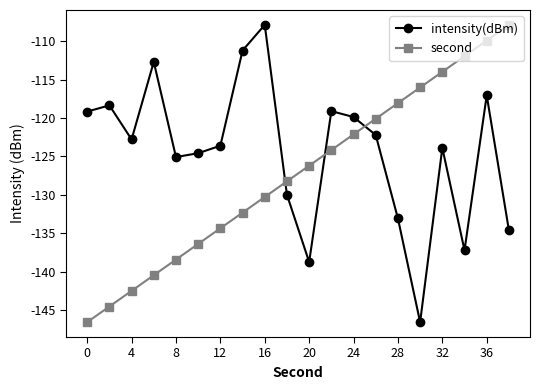

What is the average value of the intensity(dBm) series?

-124.4